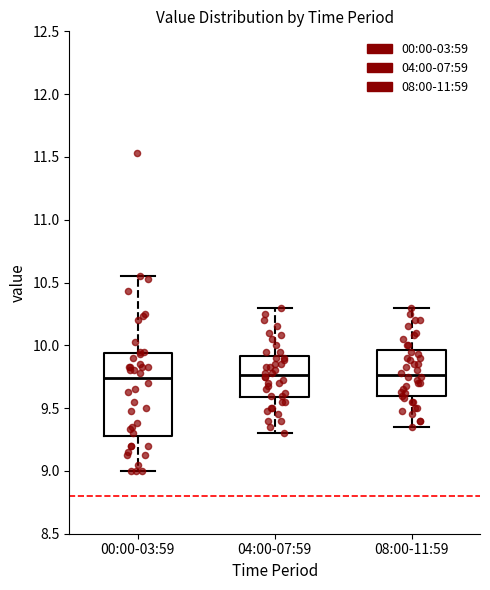

Where does the upper whisker of the box for 04:00-07:59 end on the y-axis? The values are not printed on the chart, so give them approximately, as read against the axis.

10.30